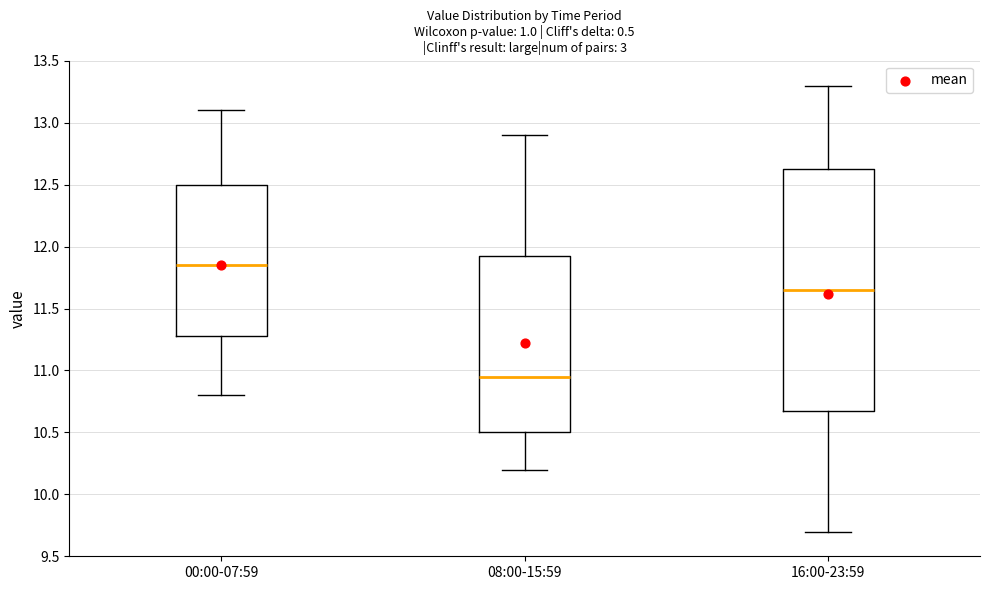

Reading left to right, read every box against the y-axis: the position of its median line, the range the box covers, and the ends of its whiskers. The values are not printed on the chart, so give them approximately, as read against the axis.

00:00-07:59: median 11.85, box 11.30 to 12.50, whiskers 10.80 to 13.10
08:00-15:59: median 10.95, box 10.50 to 11.95, whiskers 10.20 to 12.90
16:00-23:59: median 11.65, box 10.70 to 12.65, whiskers 9.70 to 13.30